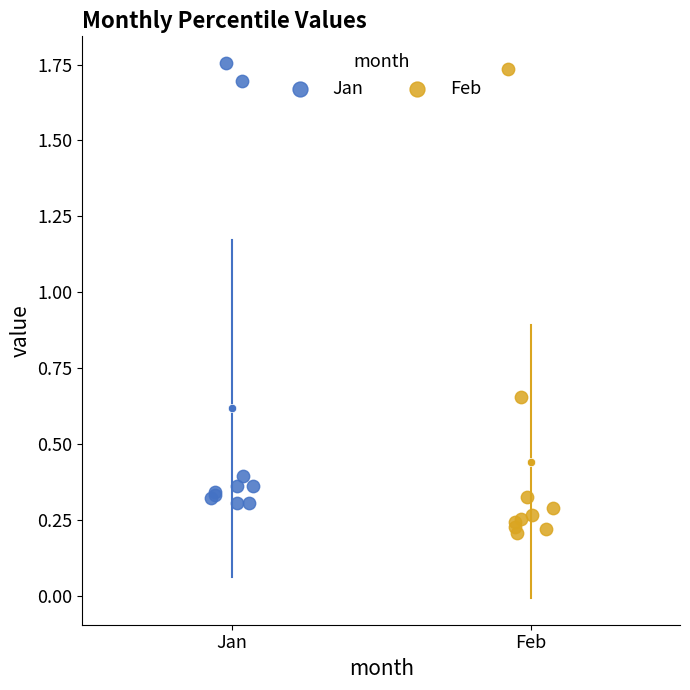

Which series has the widest spread of Y values?

Feb